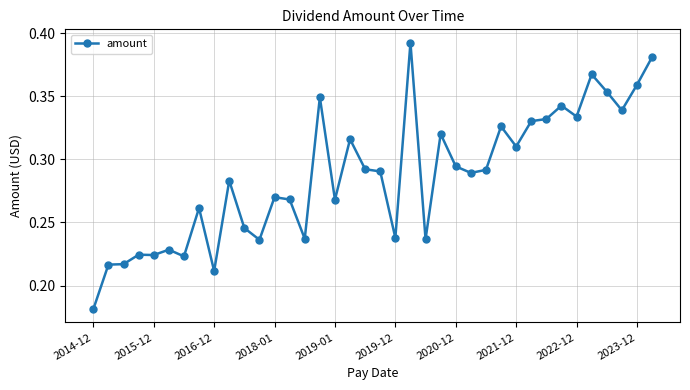

True or false: the data has more than 1 interior local peaks.

True